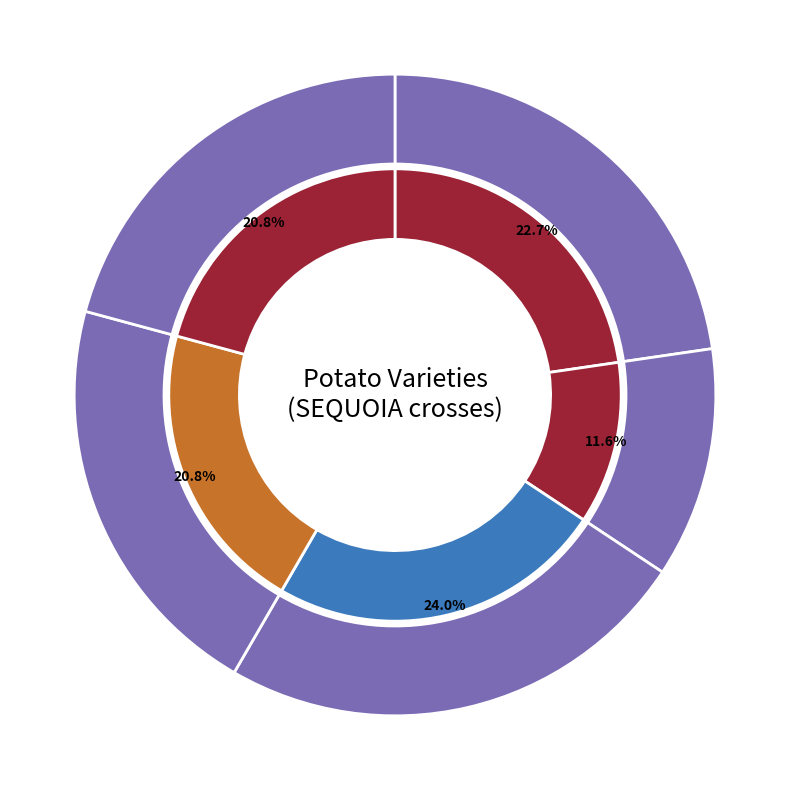

How many slices are in this pie chart?

5